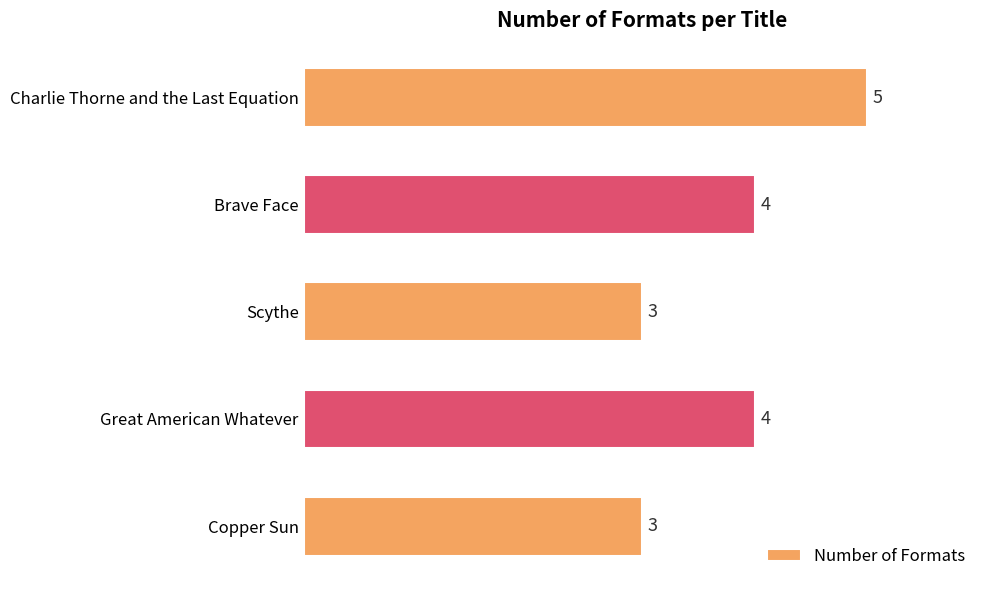

What position from the top is Brave Face?

2